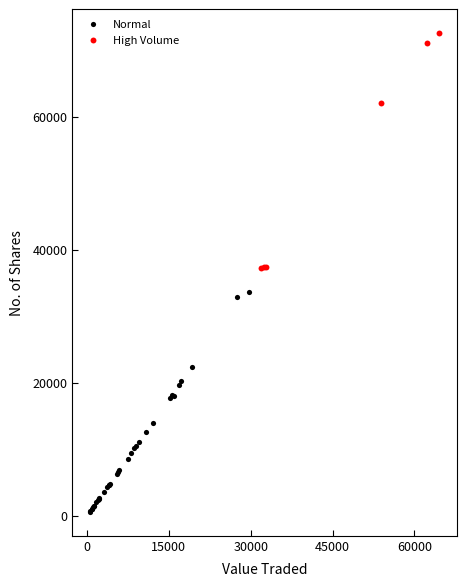

Which series has the largest Y range (max minus min)?

High Volume